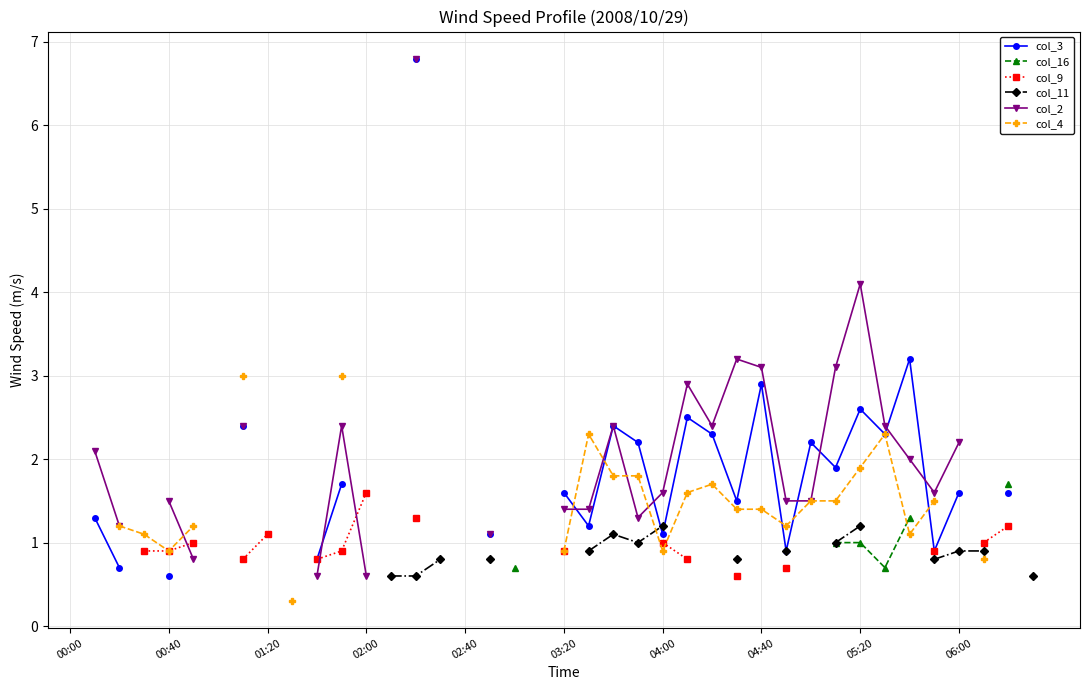

What are all the series names shown in the legend?

col_3, col_16, col_9, col_11, col_2, col_4